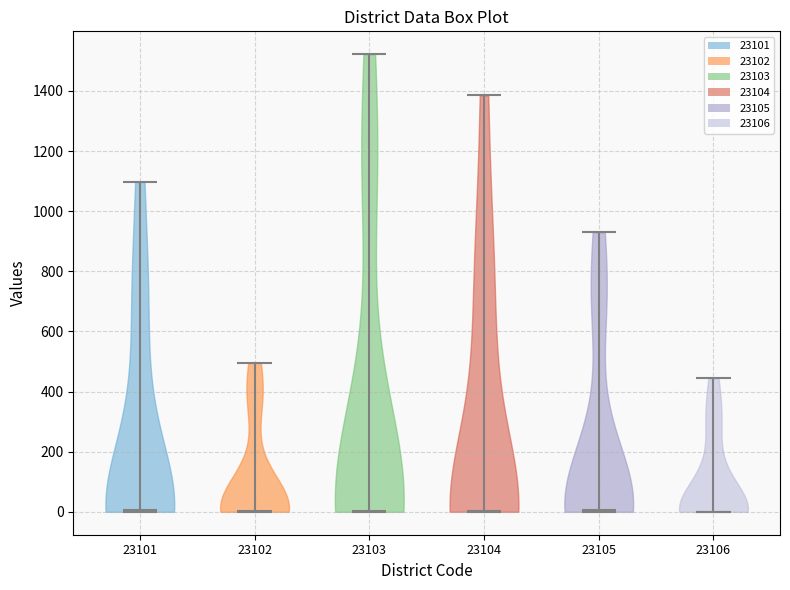

Reading left to right, read every violin against the y-axis: where its median line is, and the lowest and highest points it reaches. The values are not printed on the chart, so give them approximately, as read against the axis.

23101: median line 0, lowest point 0, highest point 1100
23102: median line 0, lowest point 0, highest point 500
23103: median line 0, lowest point 0, highest point 1520
23104: median line 0, lowest point 0, highest point 1380
23105: median line 0, lowest point 0, highest point 940
23106: median line 0, lowest point 0, highest point 440